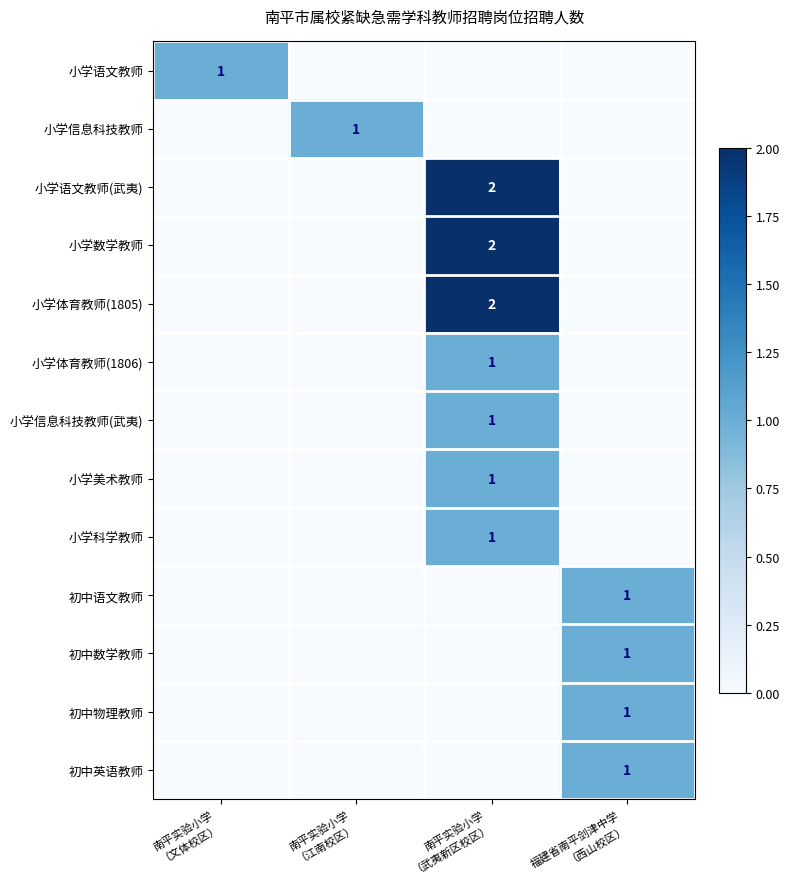

What is the spread (max minus min) of values at 南平实验小学
（江南校区）?

1